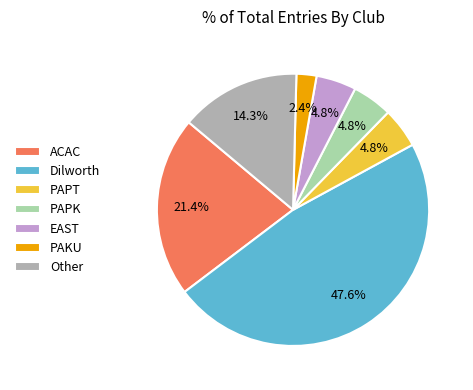

To the nearest percent, what is the combined percentage of Dilworth and PAPK?

52%